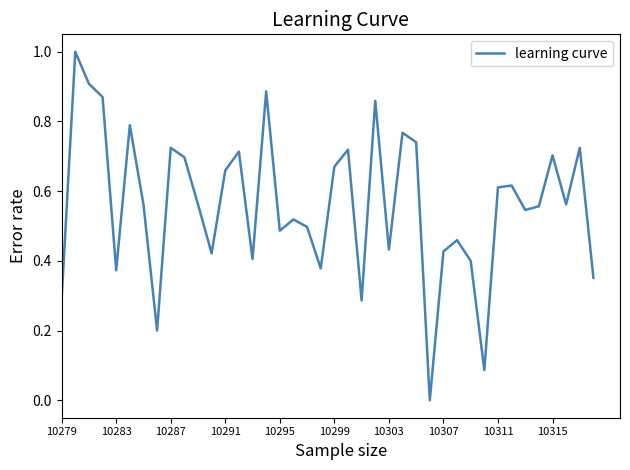

What is the maximum value shown in the chart?

1.0